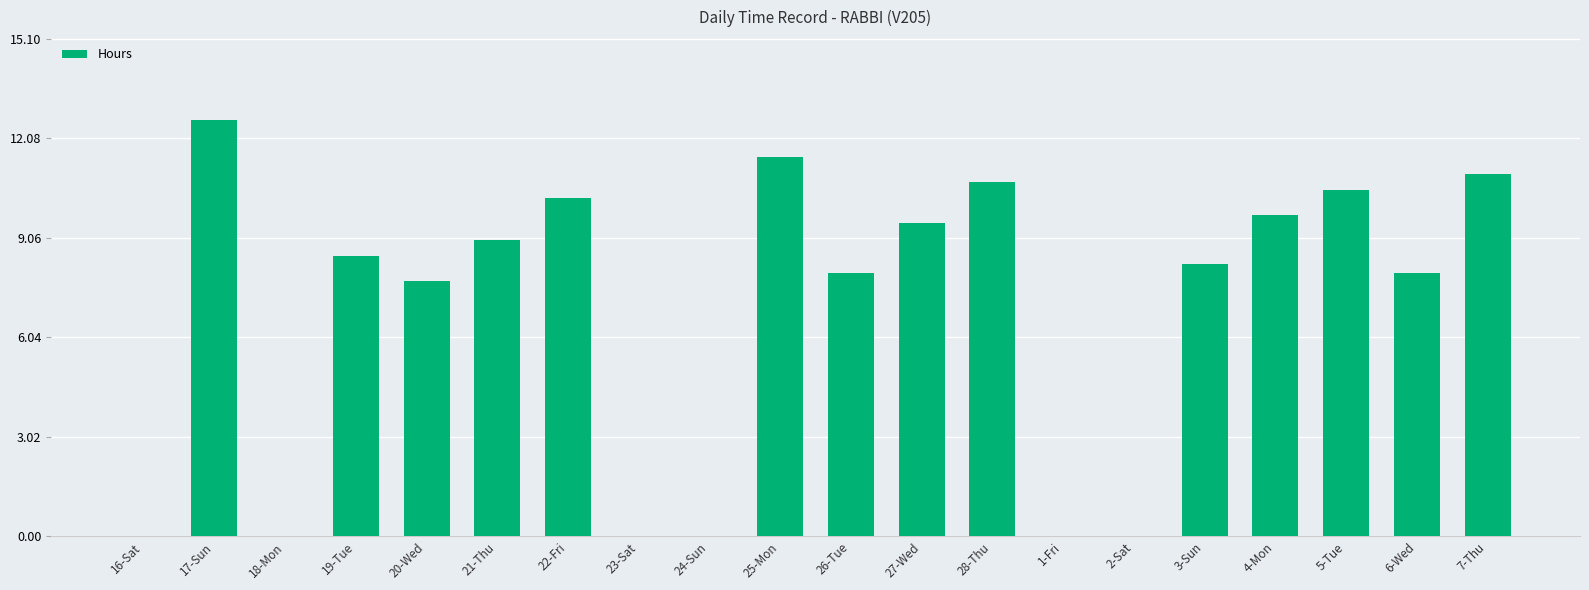

What value does the data have at 21-Thu?

9.0